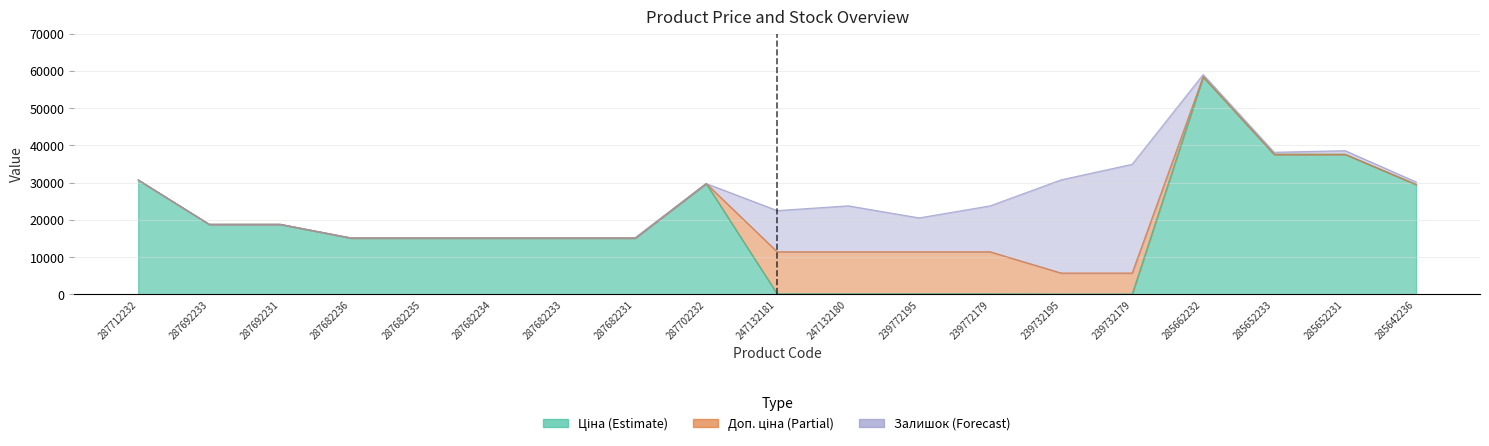

The Ціна series shows 114.1 at 239772179. True or false?

True